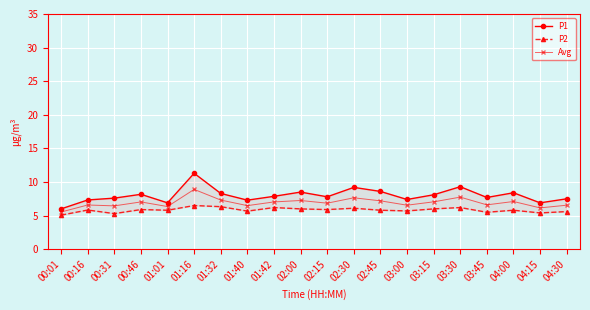

What are all the series names shown in the legend?

P1, P2, Avg